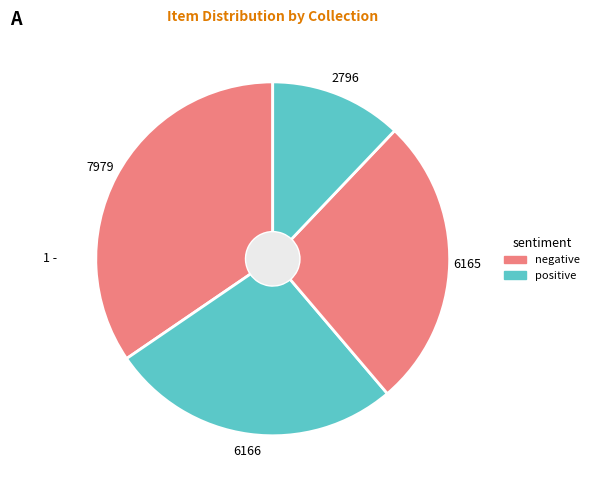

Count the number of slices in the pie.

4